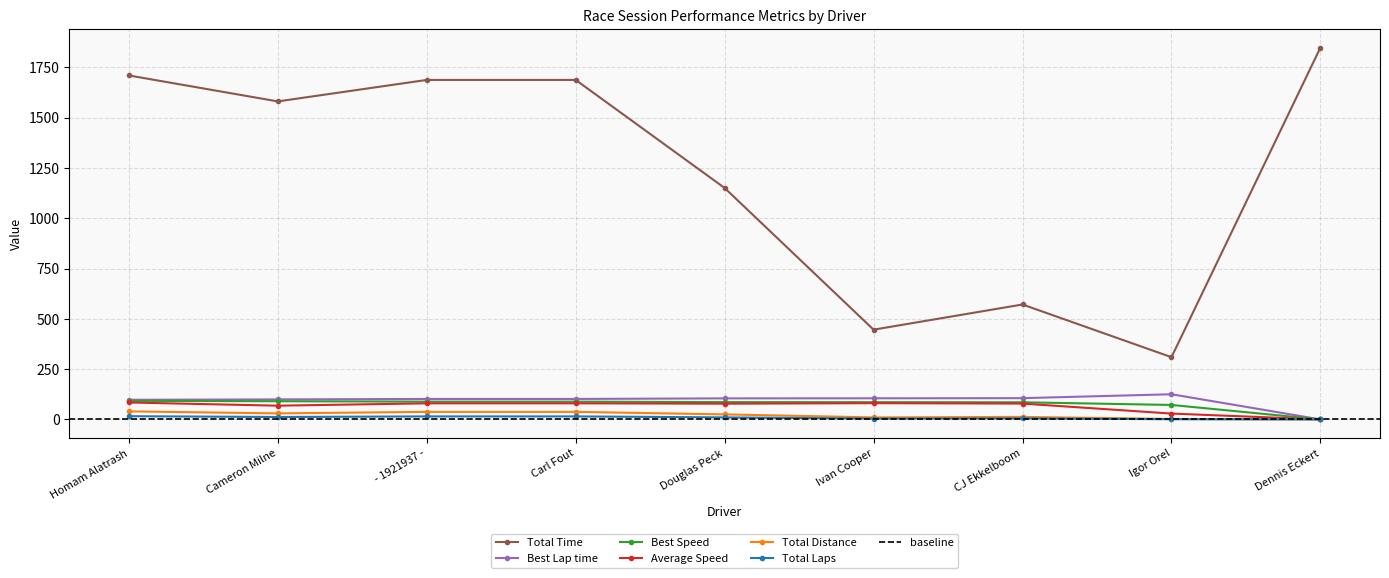

True or false: Total Distance and Best Lap time intersect in this chart.

False